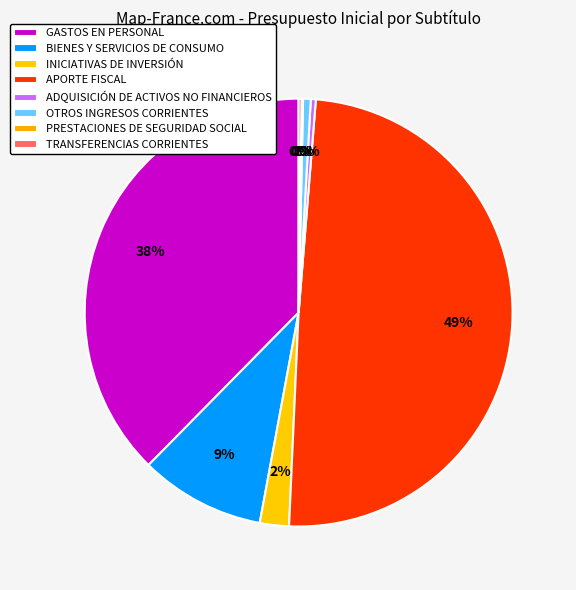

Is ADQUISICIÓN DE ACTIVOS NO FINANCIEROS the majority of the pie?

No